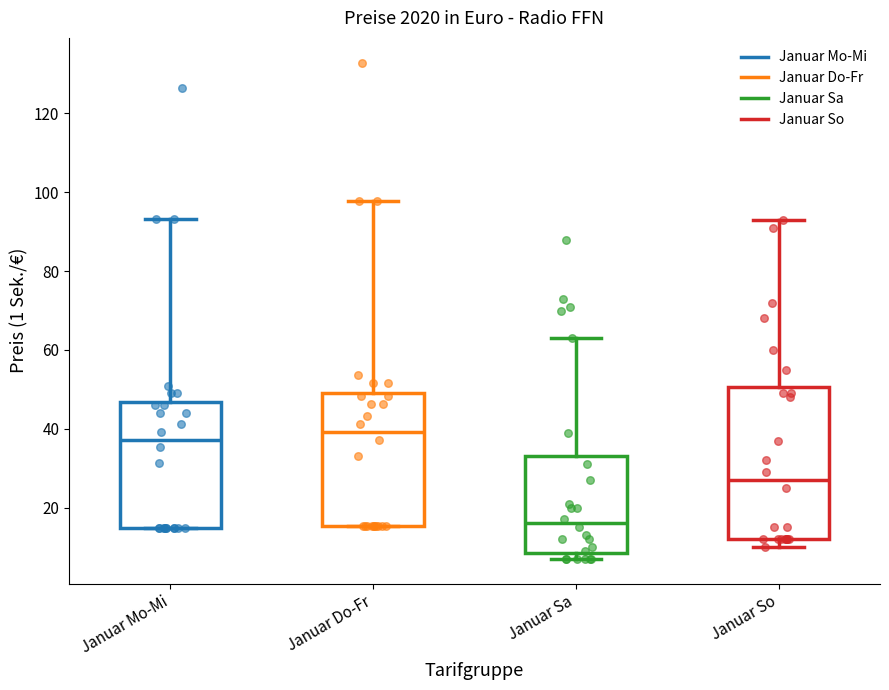

Reading left to right, transcribe this box plot: for each box, give where its median line is, the range the box spans, and where its two whiskers end, as read against the y-axis. The values are not printed on the chart, so give them approximately, as read against the axis.

Januar Mo-Mi: median 38, box 14 to 46, whiskers 14 to 94
Januar Do-Fr: median 40, box 16 to 50, whiskers 16 to 98
Januar Sa: median 16, box 8 to 34, whiskers 8 (just below the box's lower edge) to 64
Januar So: median 28, box 12 to 50, whiskers 10 to 94